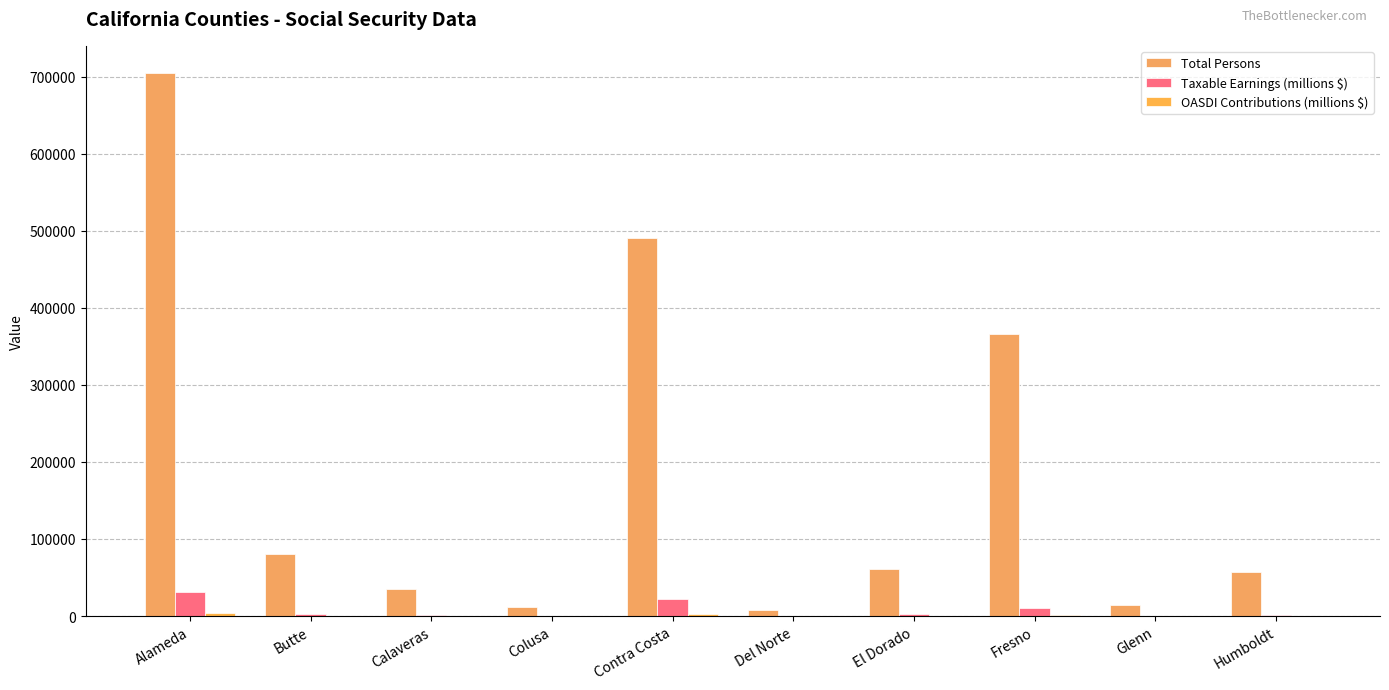

Which category has the highest value in the Taxable Earnings (millions $) series?

Alameda